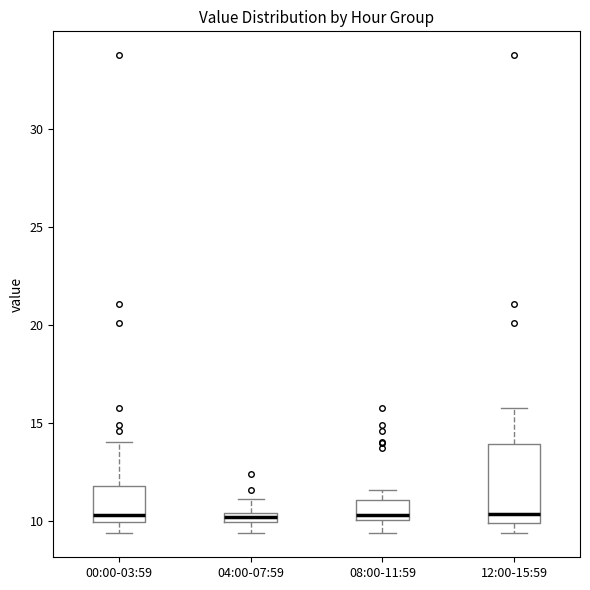

Which box is the tallest, from its lower edge to its upper edge?

12:00-15:59